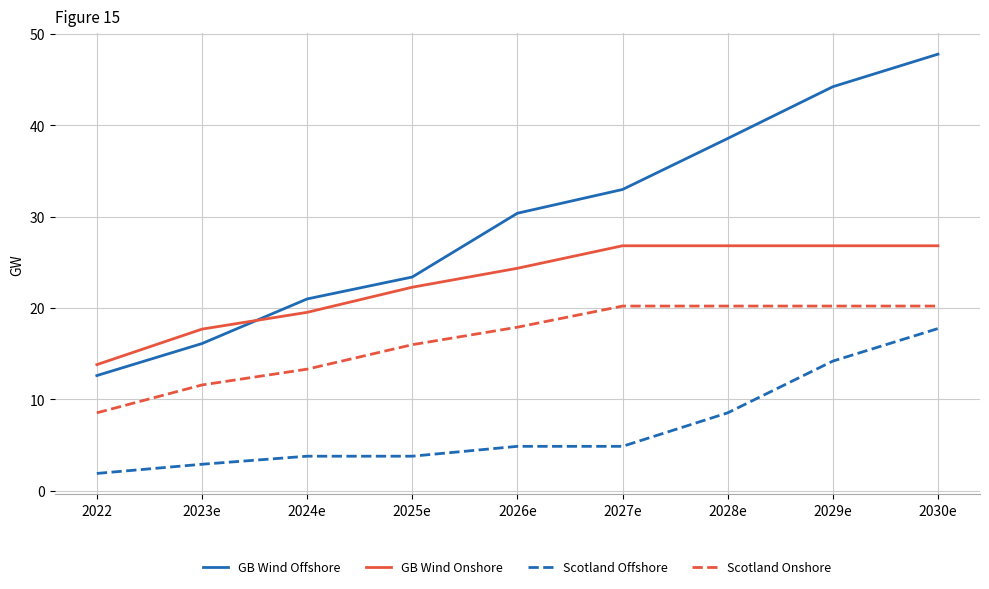

What are all the series names shown in the legend?

GB Wind Offshore, GB Wind Onshore, Scotland Offshore, Scotland Onshore